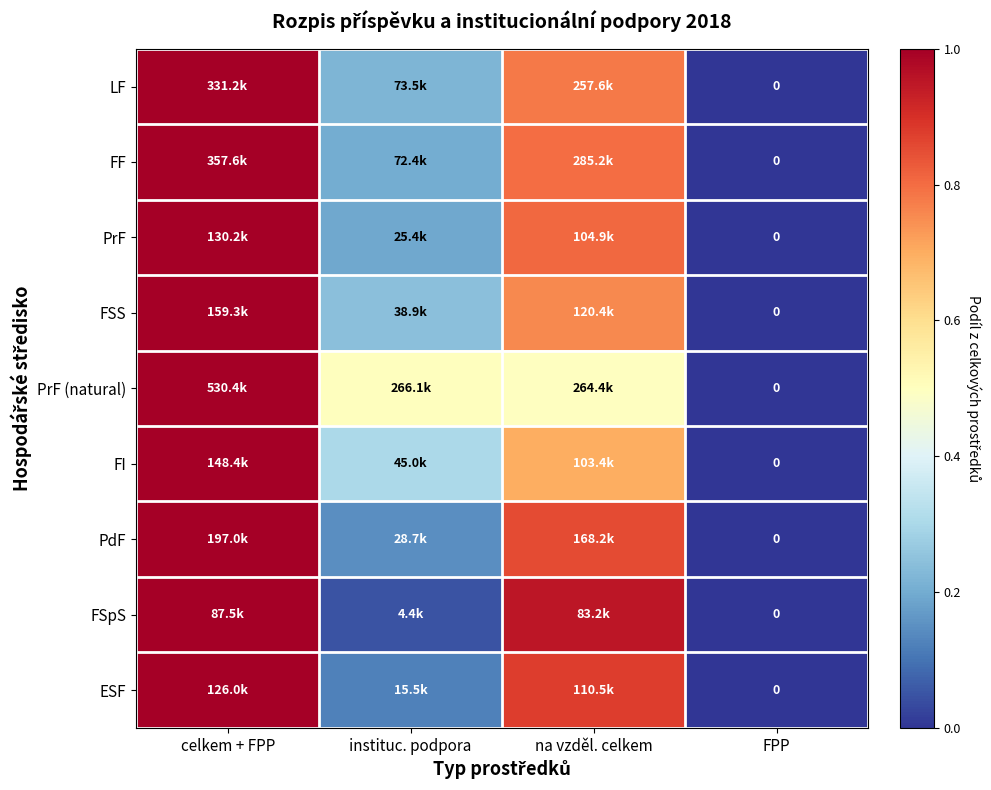

Which label corresponds to the smallest value in the chart?

FPP